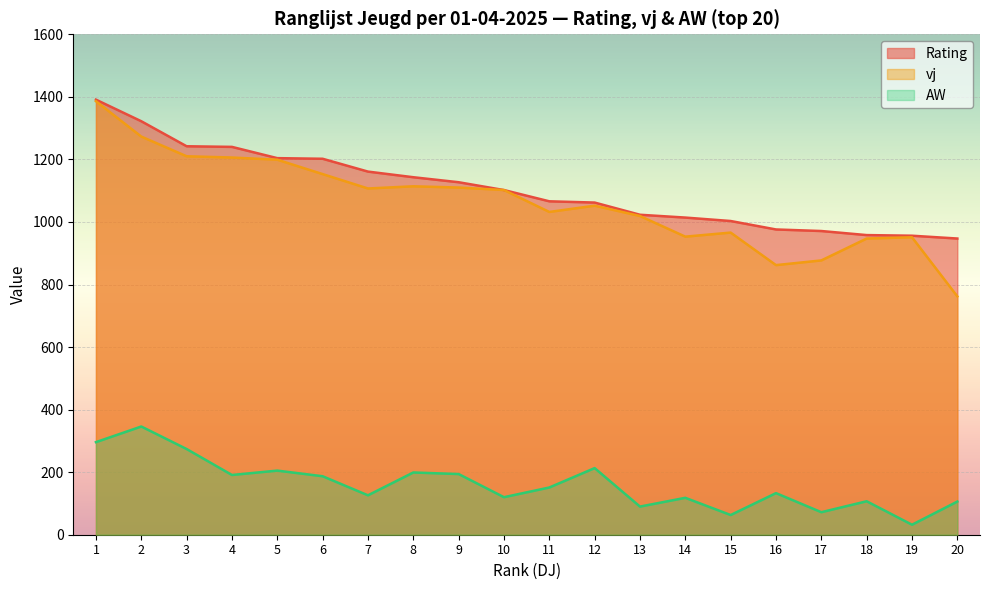

How many lines are shown in the chart?

3